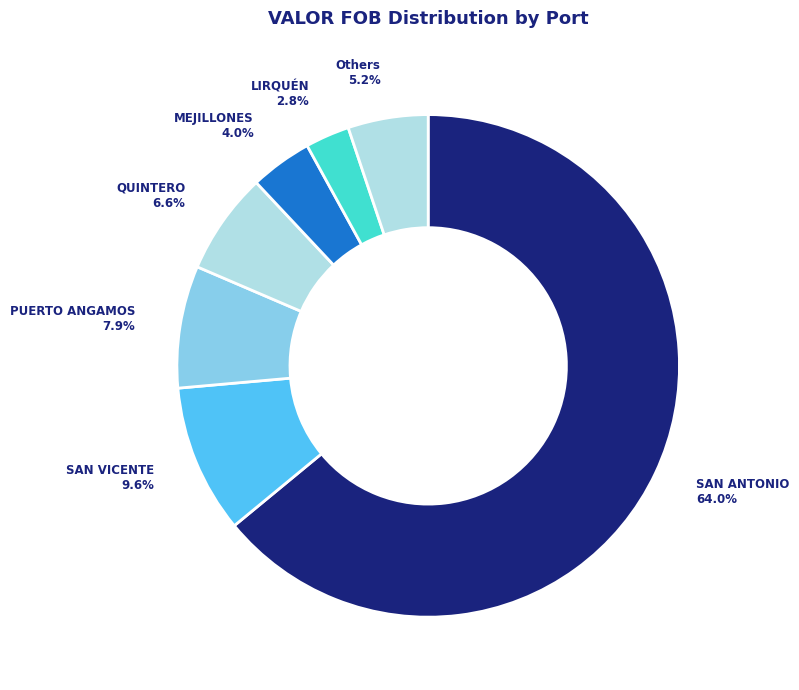

Between PUERTO ANGAMOS and LIRQUÉN, which is larger?

PUERTO ANGAMOS